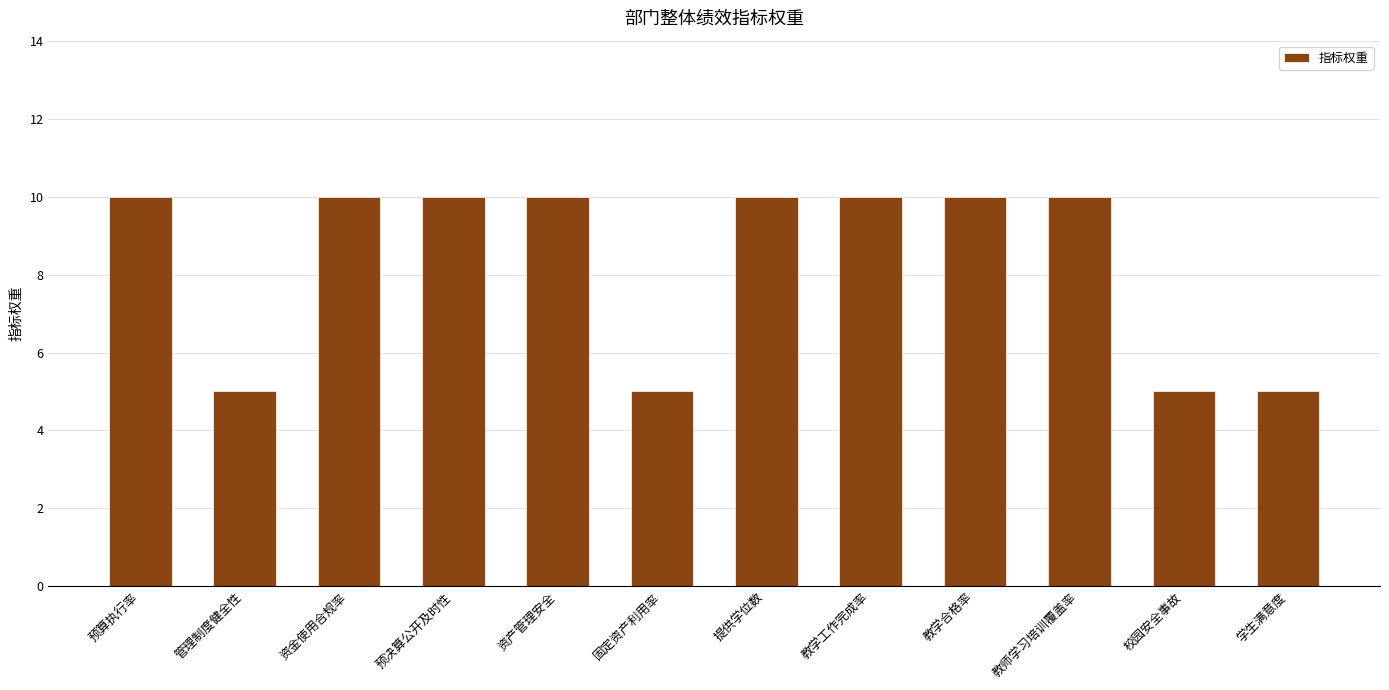

True or false: the data shows 10 at 提供学位数.

True